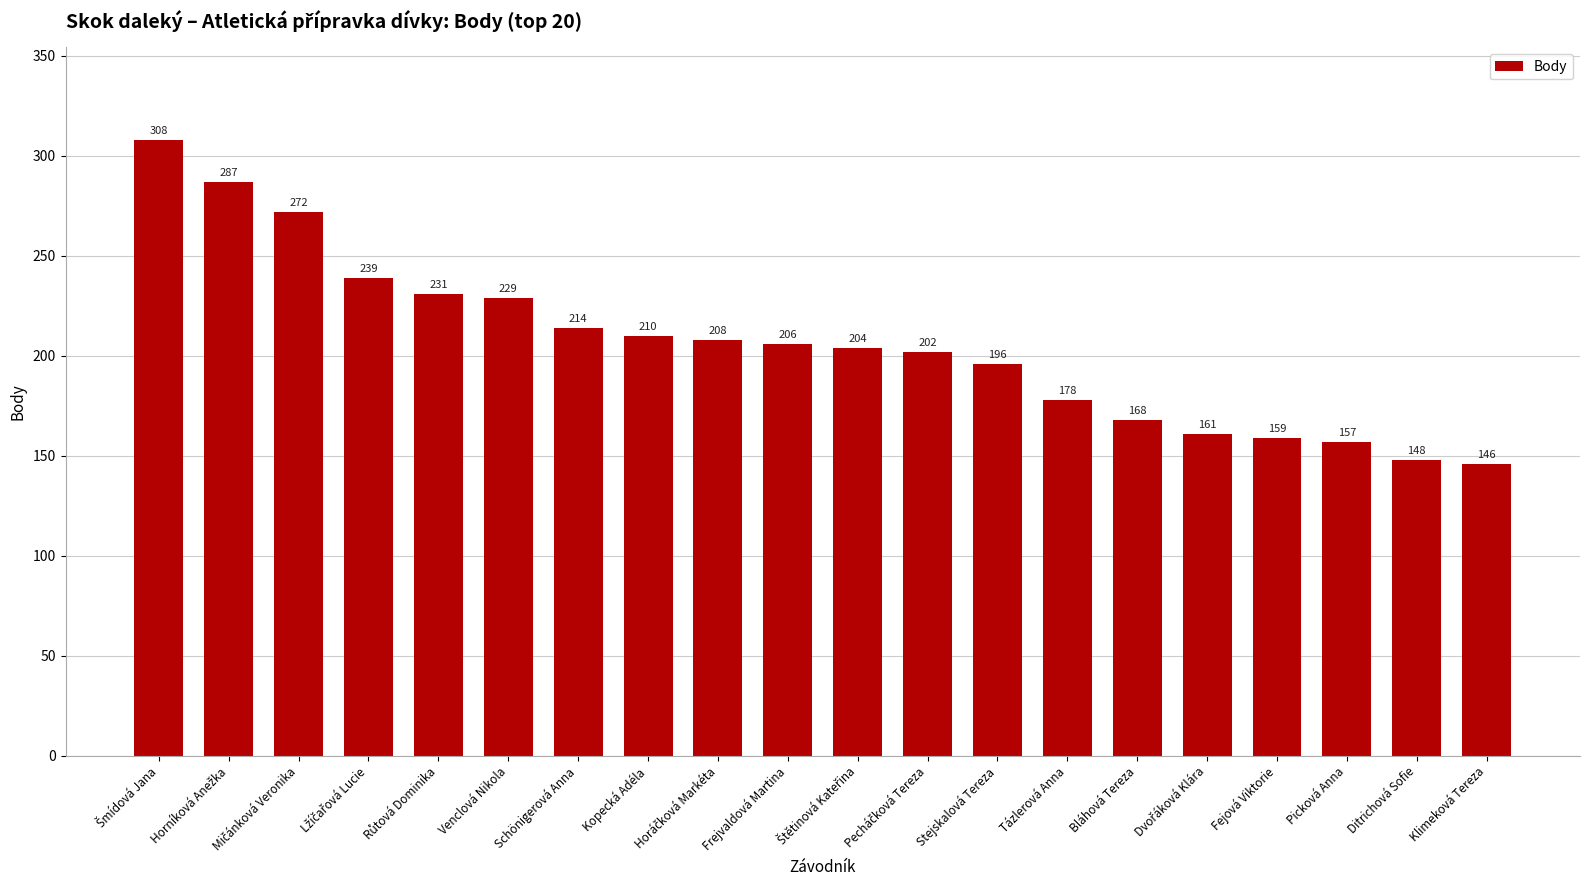

What is the average value?

206